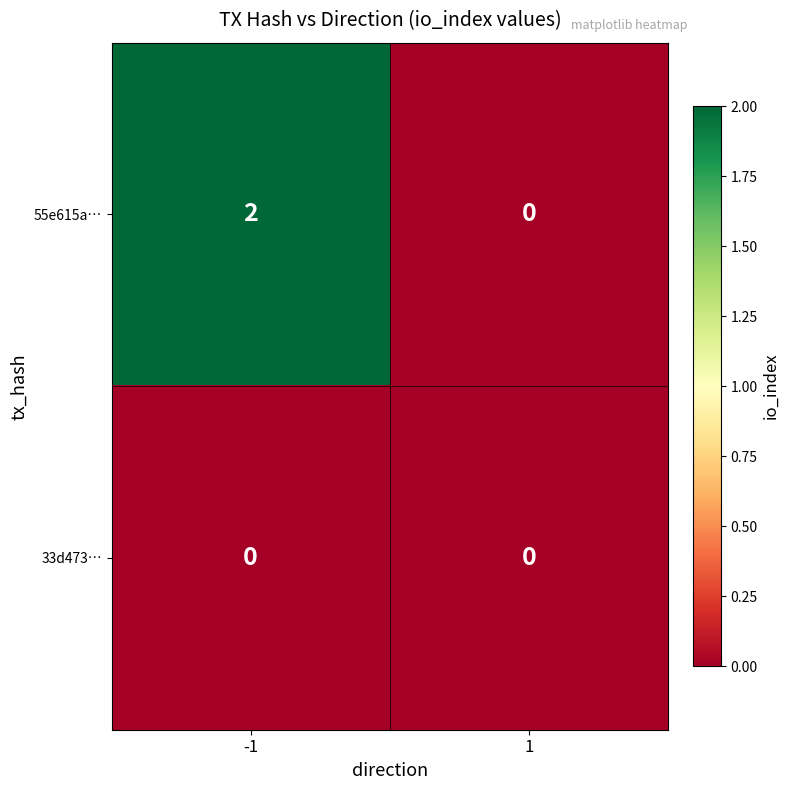

Reading left to right, list all the values displayed in this chart.

55e615a…: 2	0
33d473…: 0	0